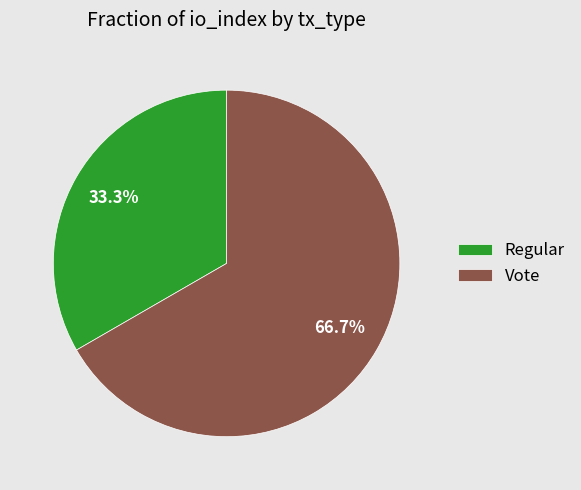

To the nearest percent, what is the difference between the largest and smallest slice percentages?

33%